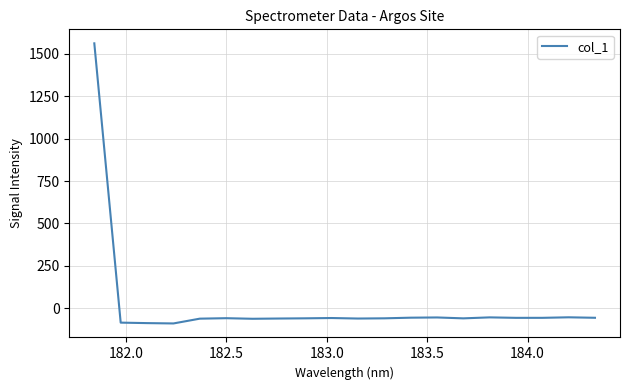

What is the difference between the maximum and minimum values?

1653.0